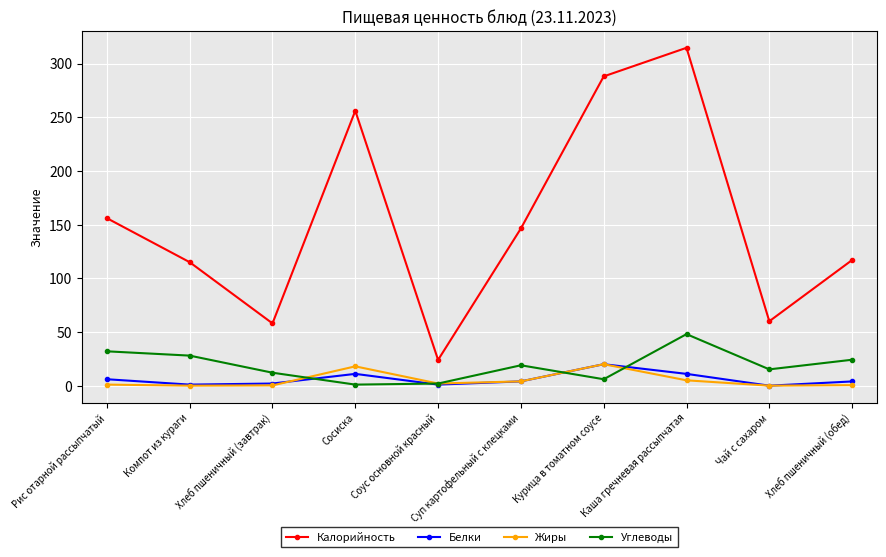

What is the label of the 7th point from the right?

Сосиска